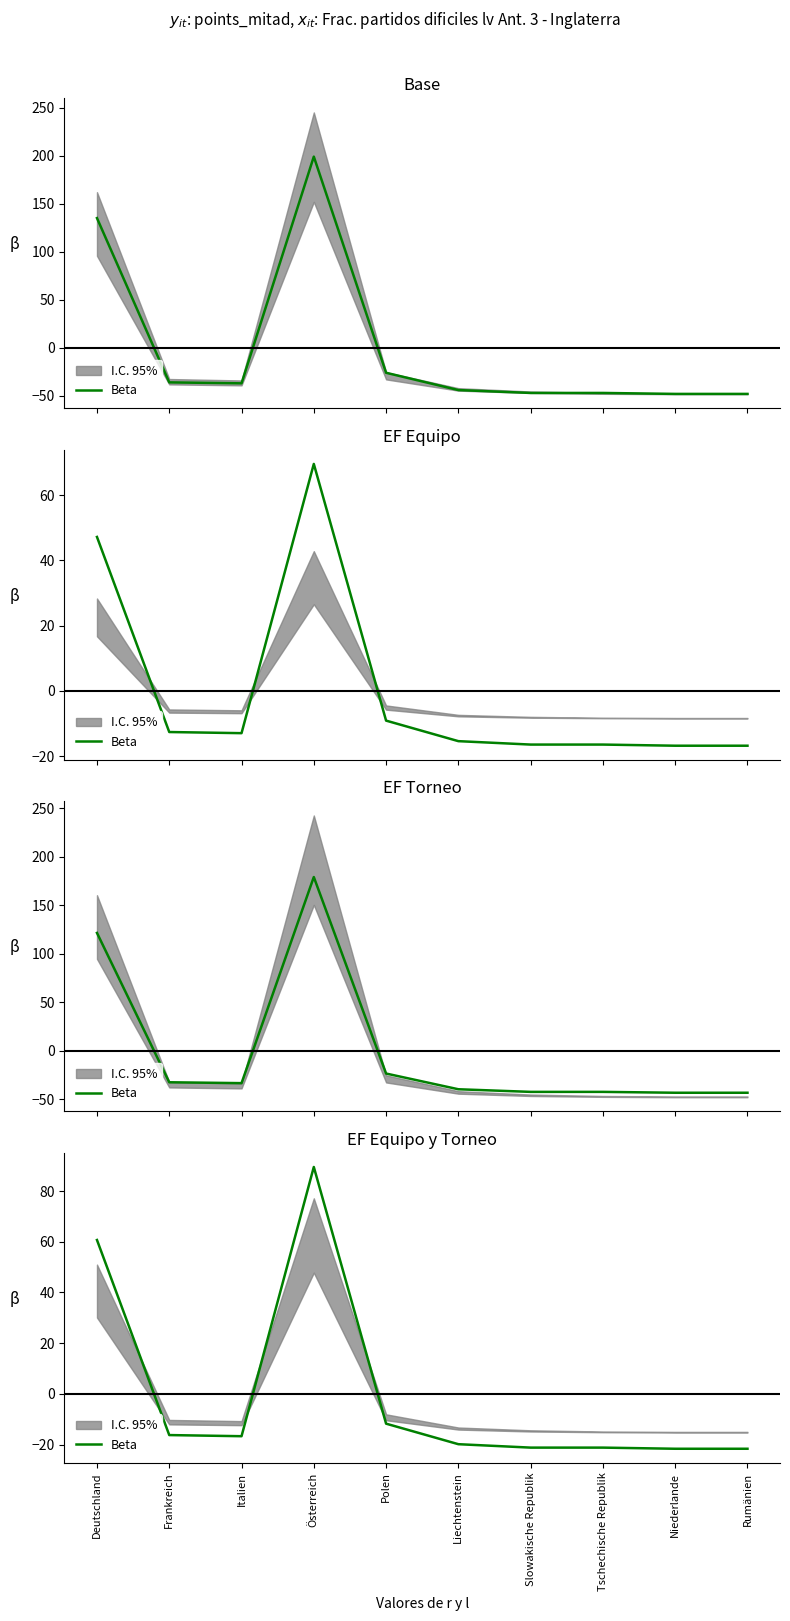

Does the chart have visible grid lines?

No